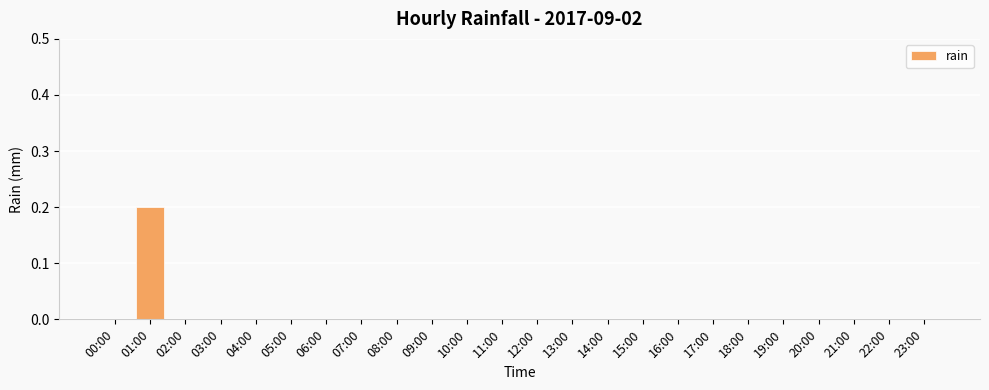

The chart shows a value of 0.0 at 08:00. True or false?

True